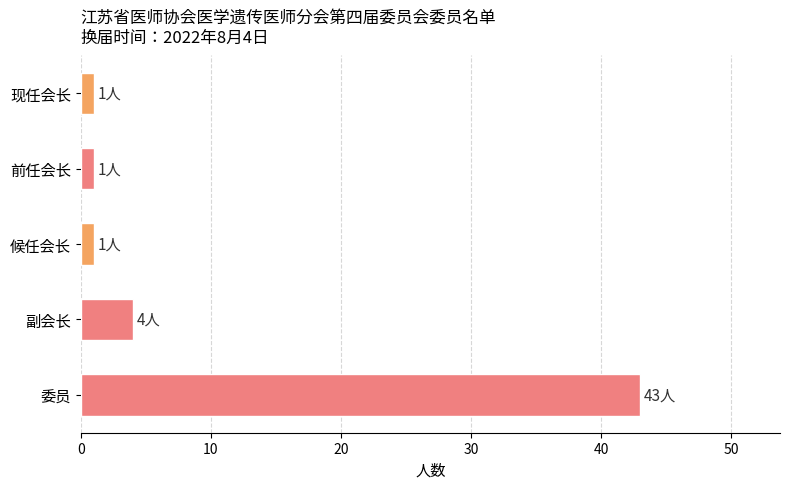

Does the chart contain any negative values?

No